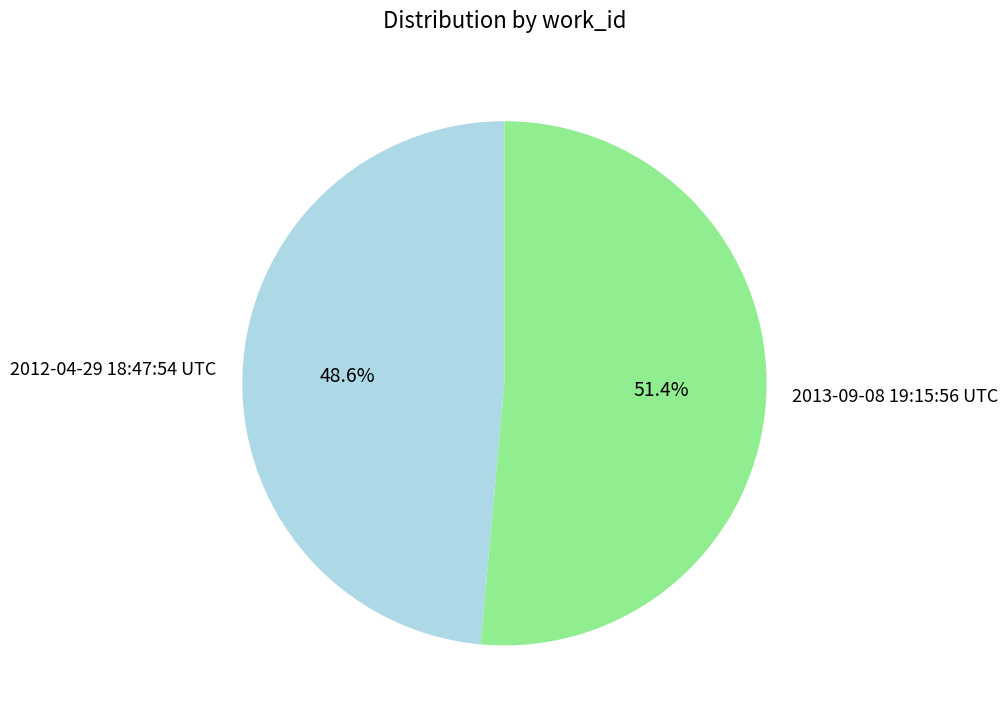

How many segments does this pie chart have?

2